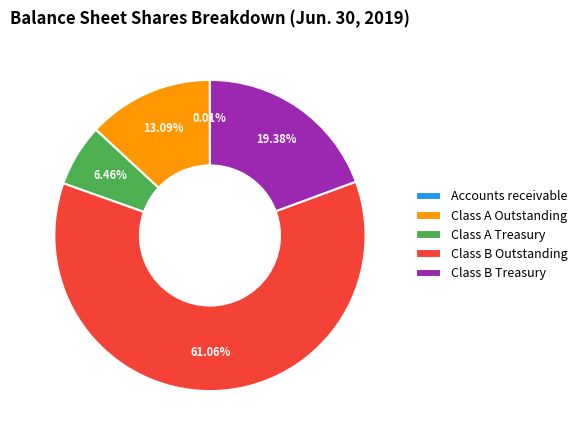

What is the ratio of the value at Class B Treasury to the value at Class A Outstanding?

1.5